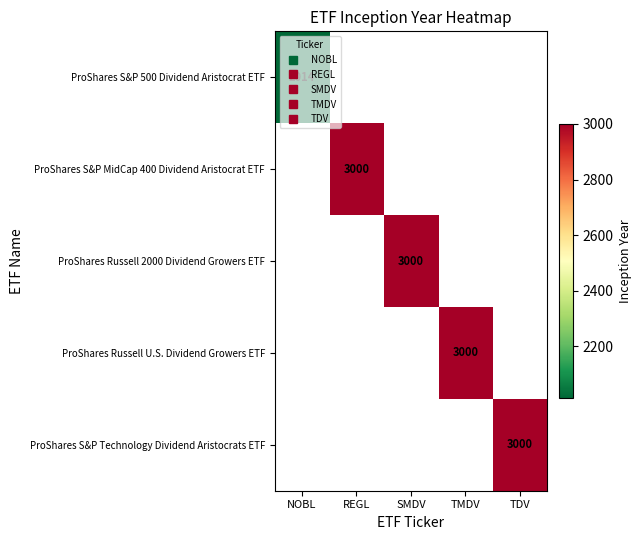

At how many categories does at least one series exceed 2265?

4